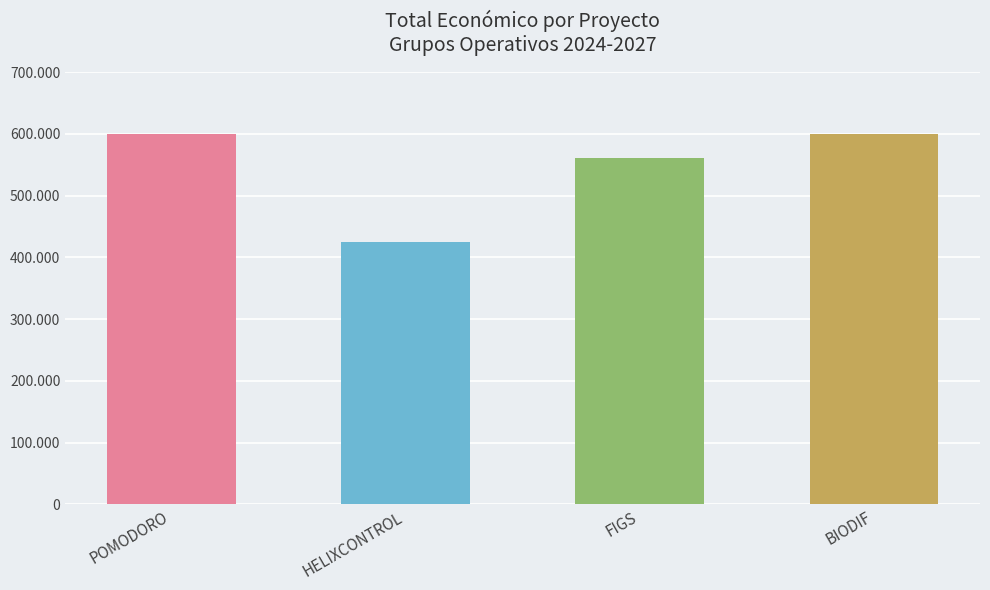

Reading right to left, what are all the values shown in this chart?

BIODIF=599927	FIGS=560529	HELIXCONTROL=424720	POMODORO=599540